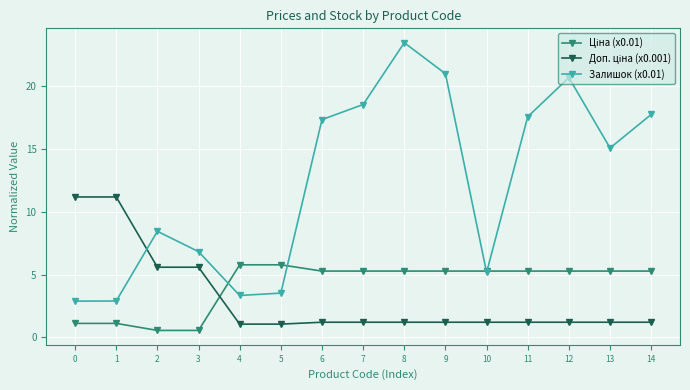

Which series has the largest range (max minus min)?

Залишок (x0.01)